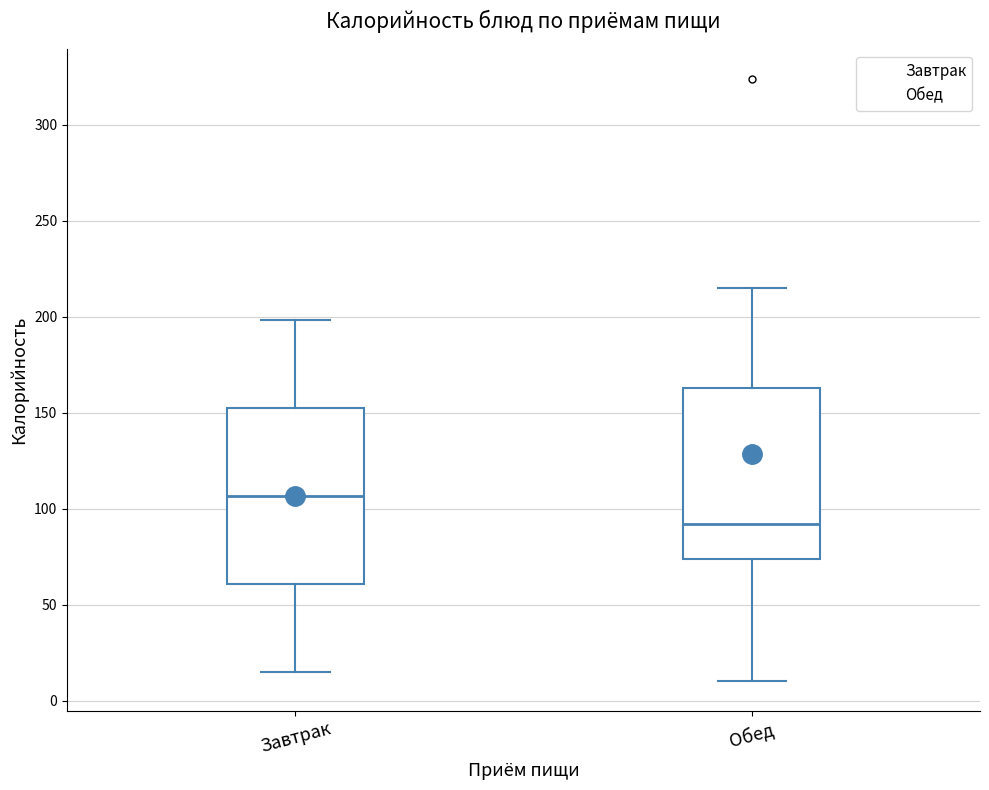

Where does the upper whisker of the box for Обед end on the y-axis? The values are not printed on the chart, so give them approximately, as read against the axis.

215